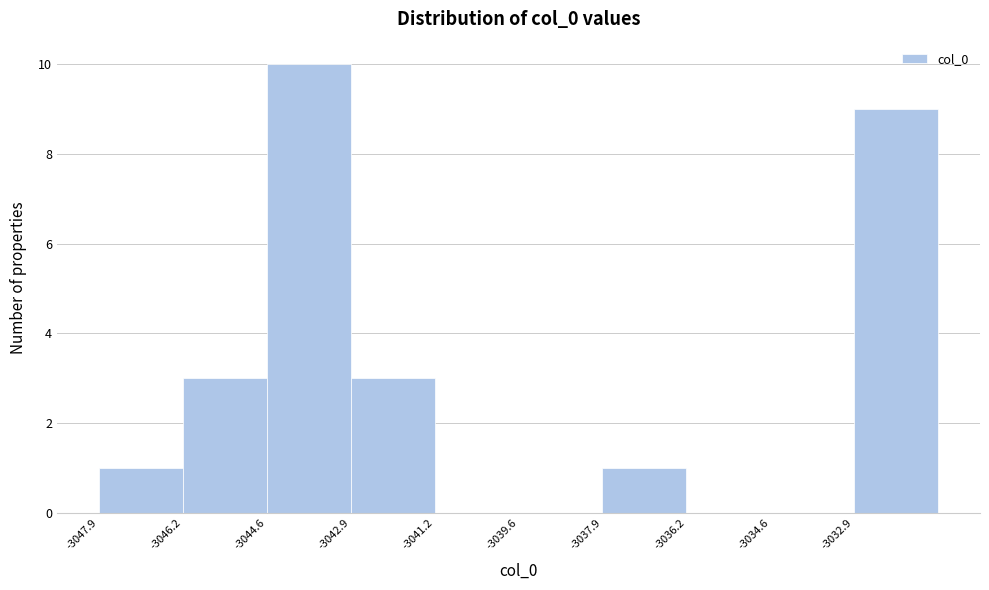

Reading left to right, list every bar in this chart as the range it spans on the x-axis followed by its height. Neither the bar edges nor the heights are printed on the chart, so give them approximately, as read against the axes.

-3048.0 to -3046.2: 1
-3046.2 to -3044.6: 3
-3044.6 to -3043.0: 10
-3043.0 to -3041.2: 3
-3041.2 to -3039.6: 0
-3039.6 to -3038.0: 0
-3038.0 to -3036.2: 1
-3036.2 to -3034.6: 0
-3034.6 to -3033.0: 0
-3033.0 to -3031.2: 9